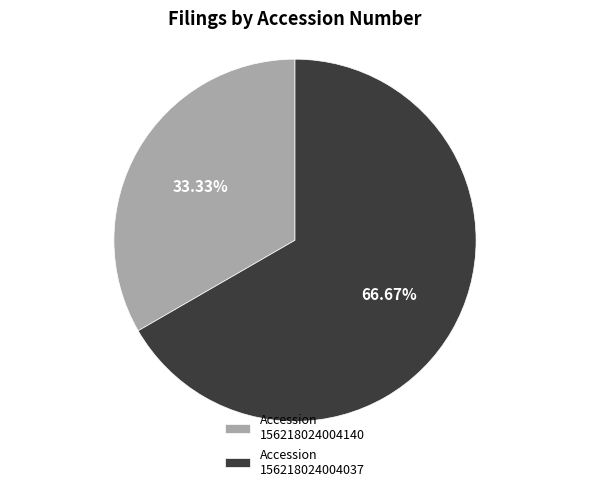

Approximately how many times larger is the value at Accession 156218024004140 compared to Accession 156218024004037?

0.5